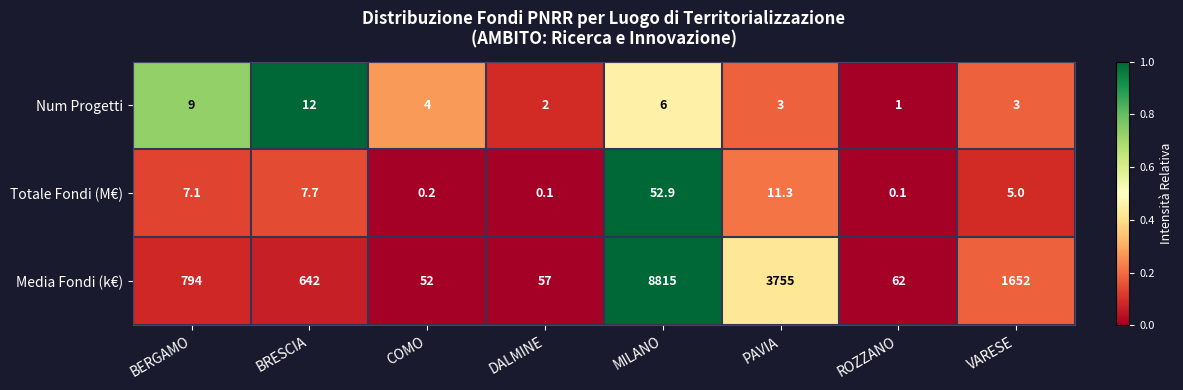

At VARESE, list the series in order from largest to smallest.

Media Fondi (k€), Totale Fondi (M€), Num Progetti